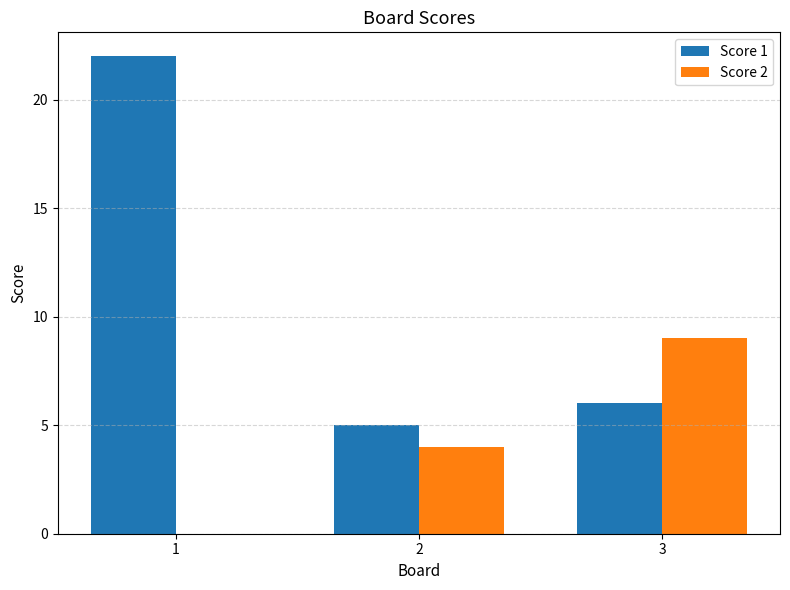

What is the spread (max minus min) of values at 3?

3